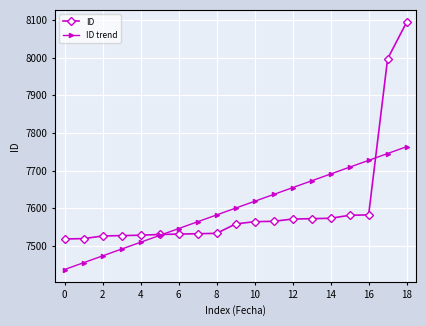

What is the maximum value shown in the chart?

8094.0